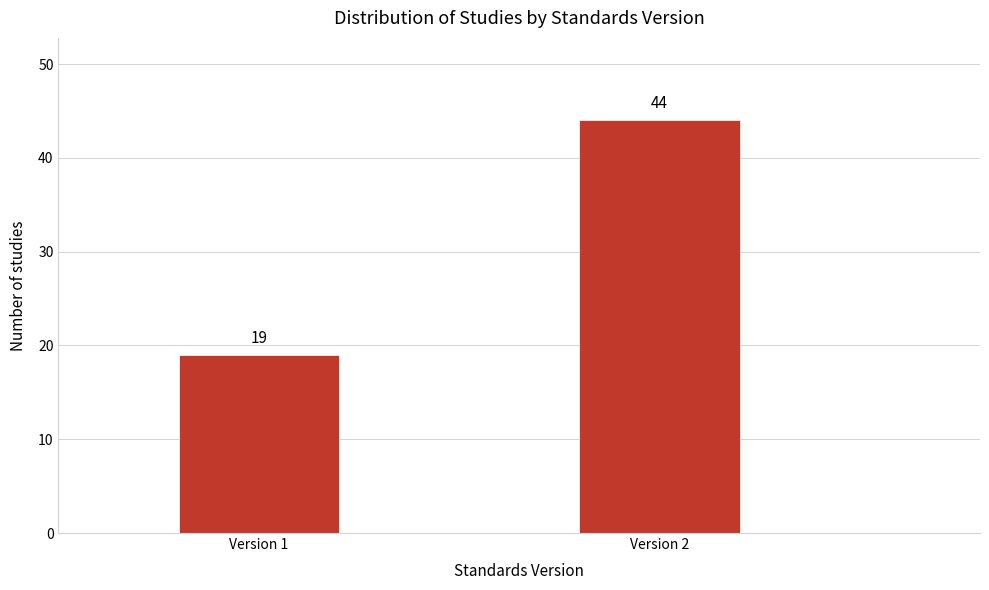

Reading left to right, transcribe all the data shown in this chart.

Version 1=19	Version 2=44